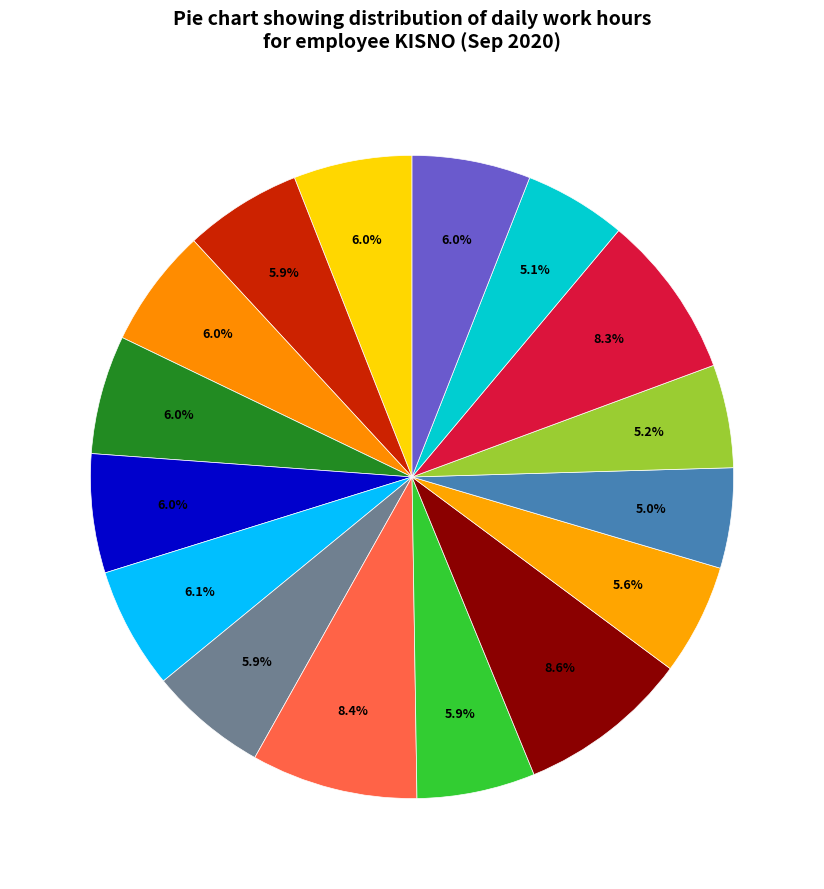

What is the smallest slice in the pie chart?

Day 13 (Sun)